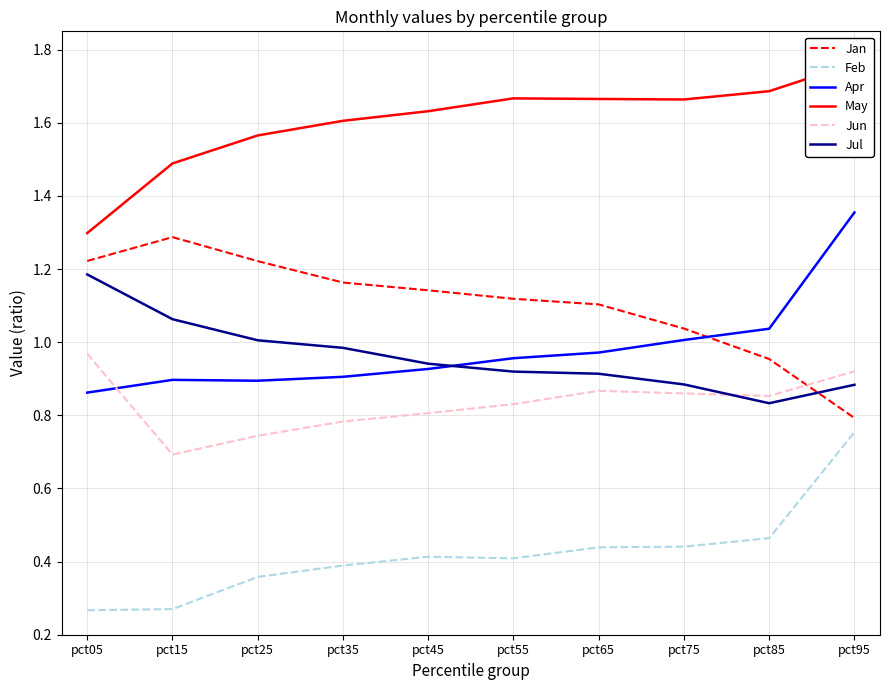

What is the spread (max minus min) of values at pct45?

1.2